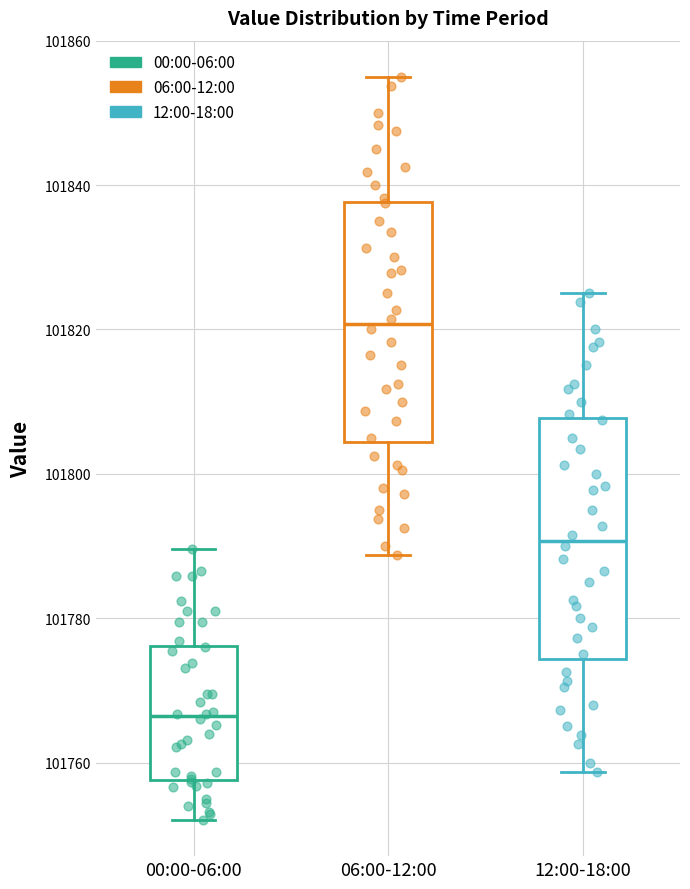

Reading left to right, transcribe this box plot: for each box, give where its median line is, the range the box spans, and where its two whiskers end, as read against the y-axis. The values are not printed on the chart, so give them approximately, as read against the axis.

00:00-06:00: median 101766, box 101758 to 101776, whiskers 101752 to 101790
06:00-12:00: median 101820, box 101804 to 101838, whiskers 101788 to 101856
12:00-18:00: median 101790, box 101774 to 101808, whiskers 101758 to 101826